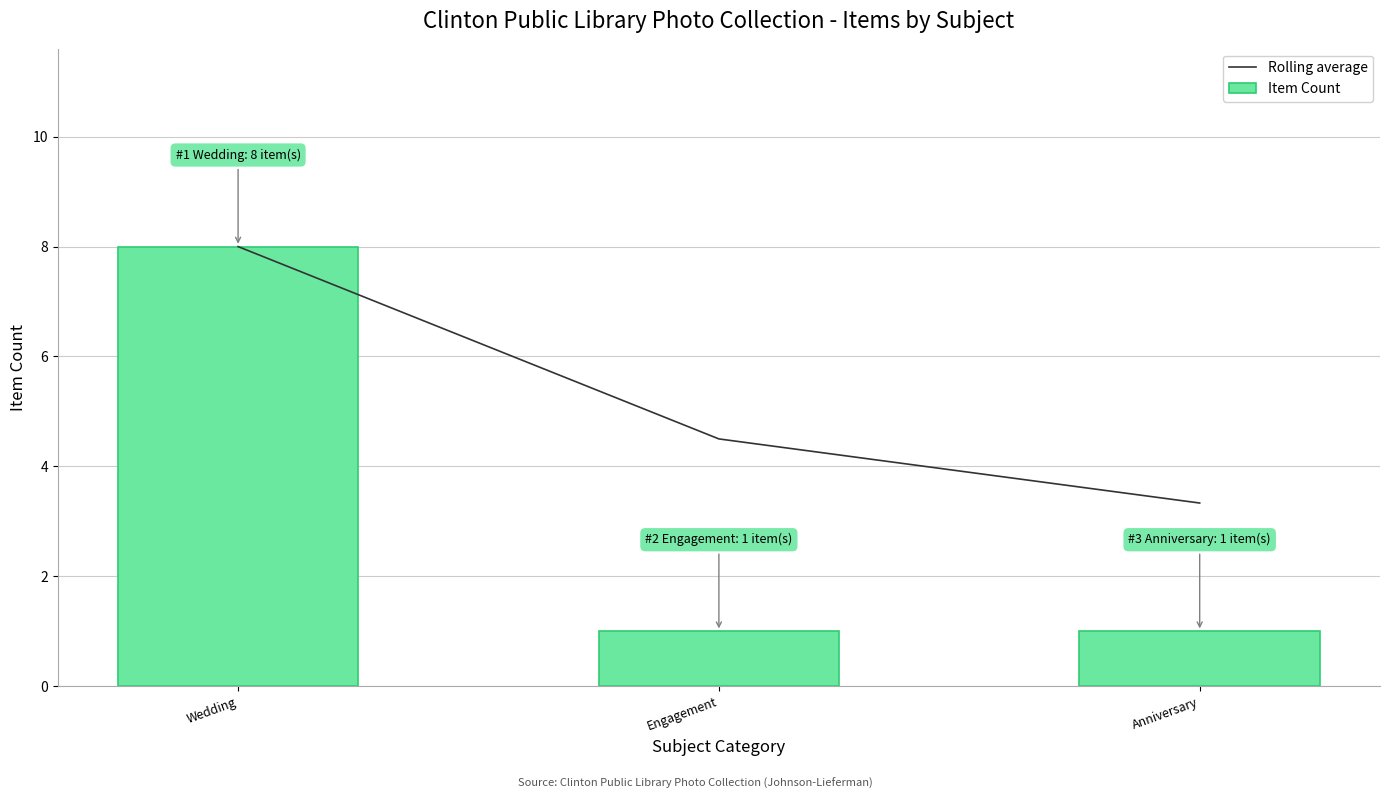

What is the average value of the Item Count series?

3.3